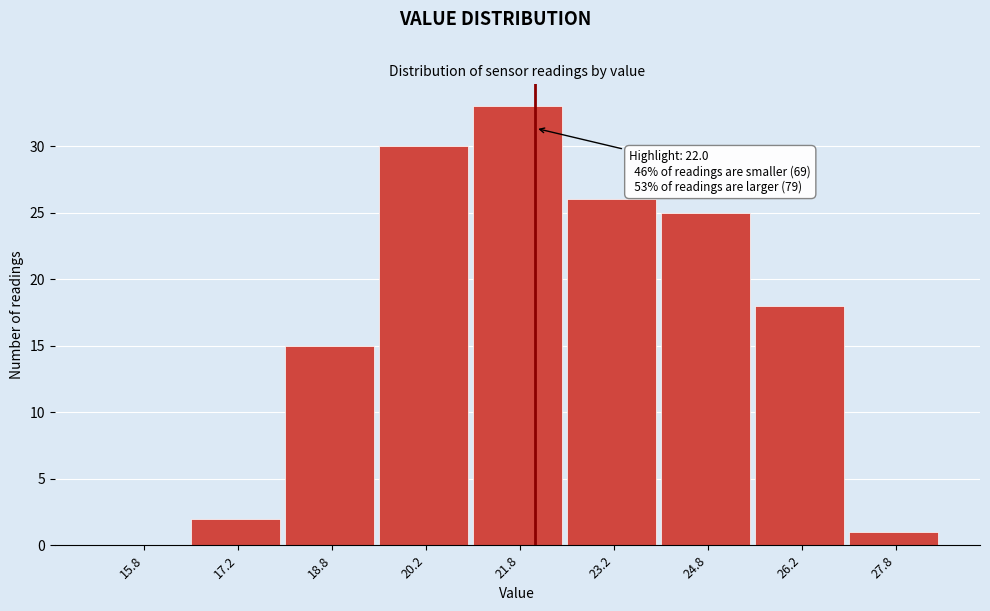

Which range on the x-axis has the tallest bar?

21.0 to 22.5